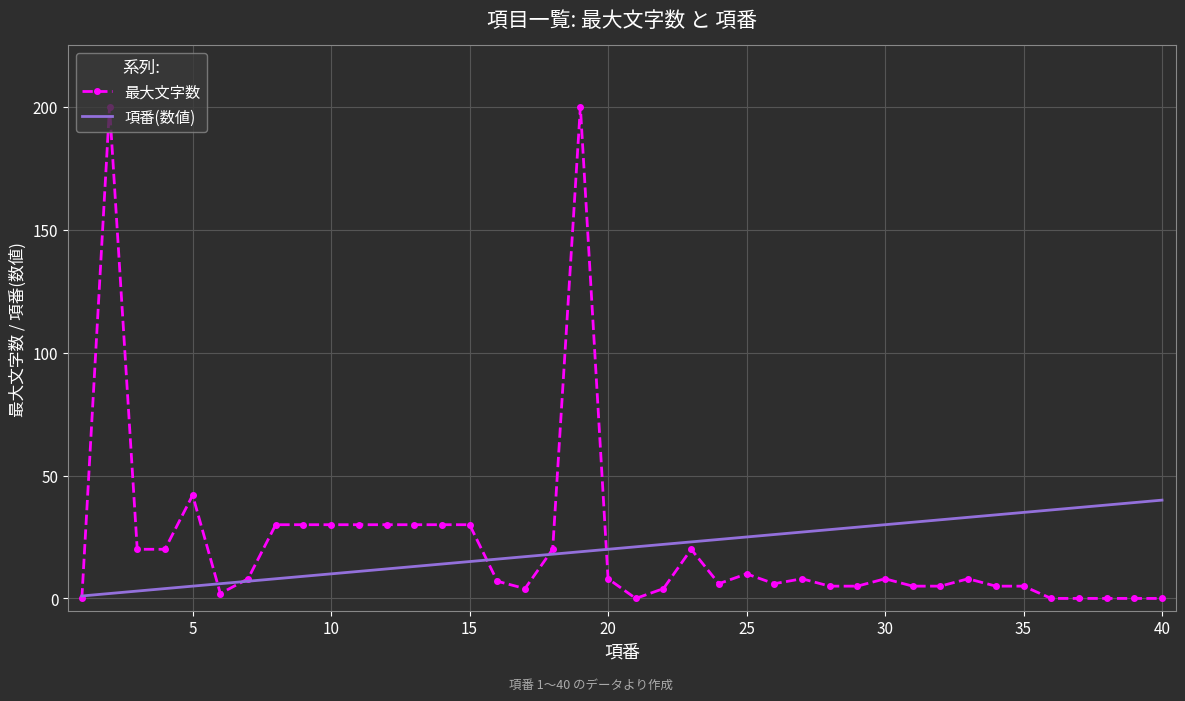

List the series in order of their peak value, highest first.

最大文字数, 項番(数値)